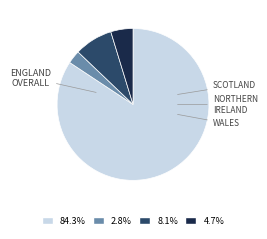

Is there a majority slice in this chart?

Yes